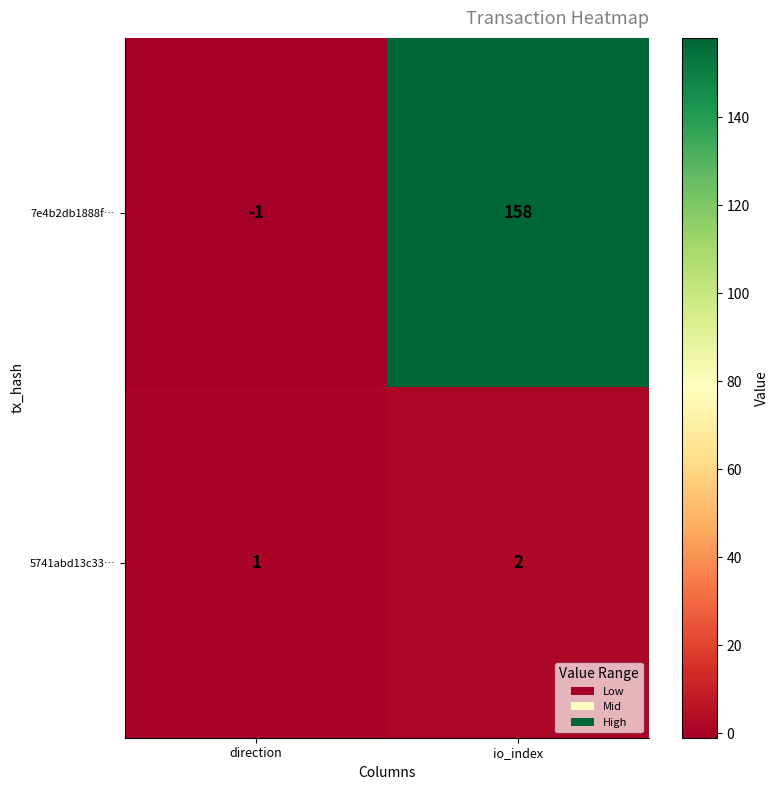

Rank the series by their average value, from highest to lowest.

7e4b2db1888f…, 5741abd13c33…